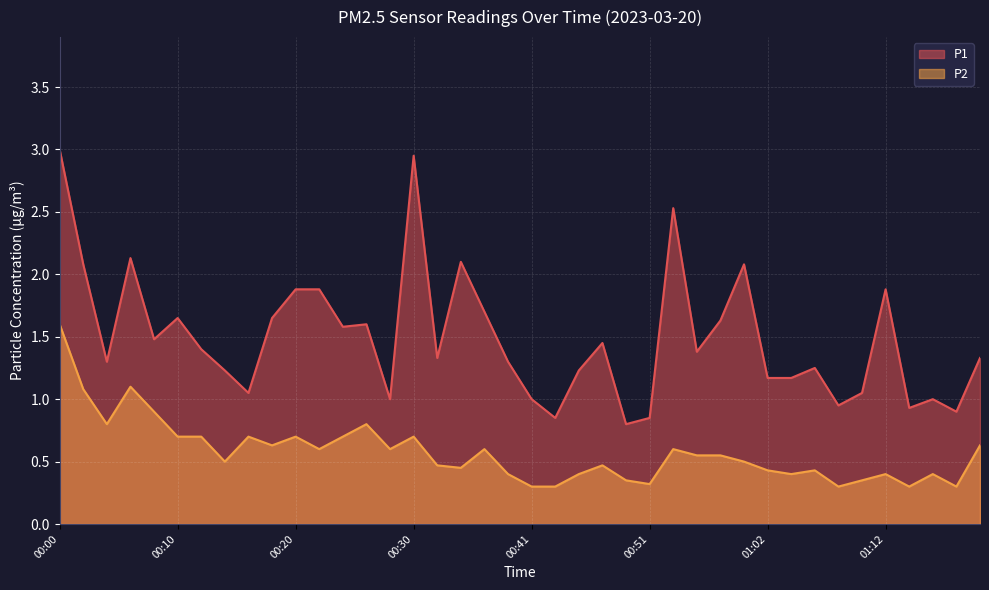

Which series has the largest range (max minus min)?

P1